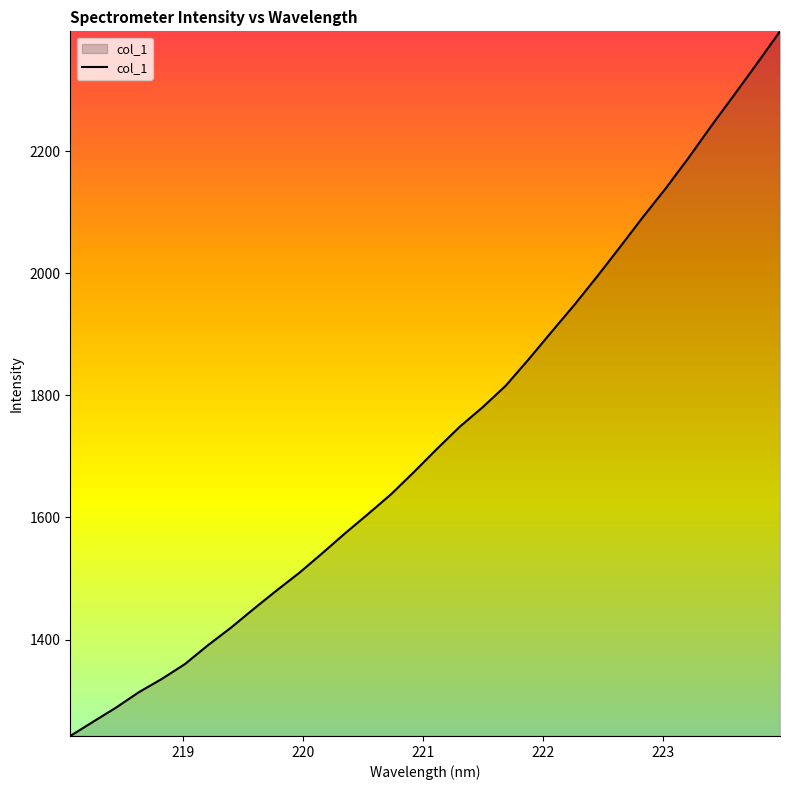

What is the minimum value shown in the chart?

1242.1